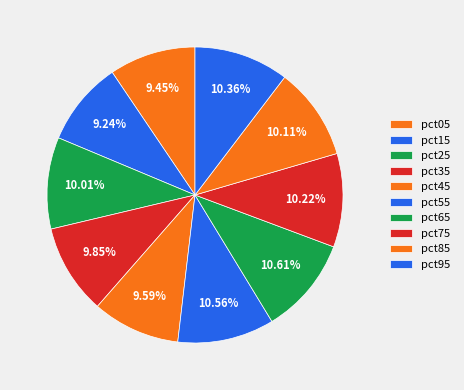

What percentage is NOT represented by pct95?

89.6%